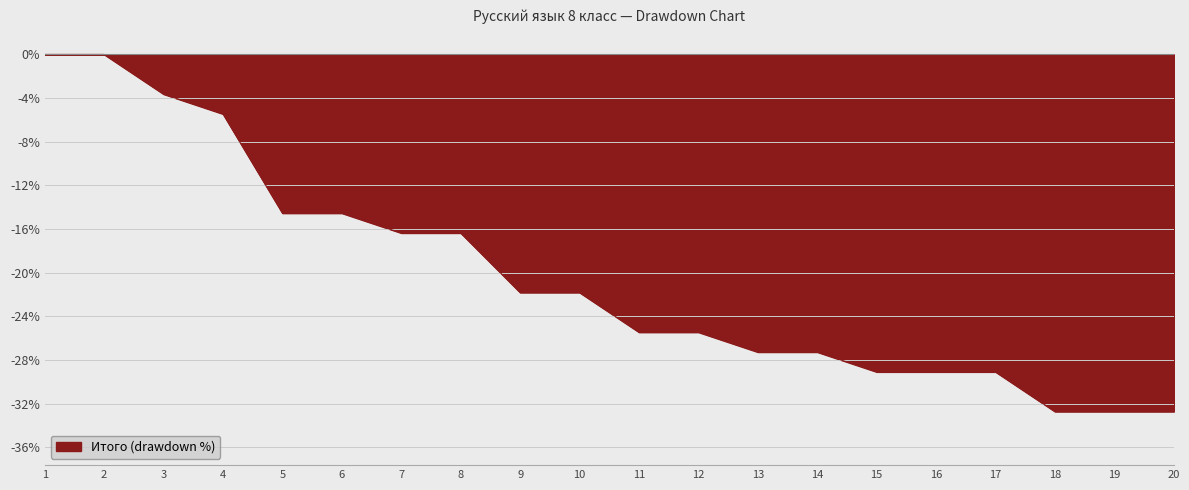

What is the difference between the values at 6 and 12?

10.9